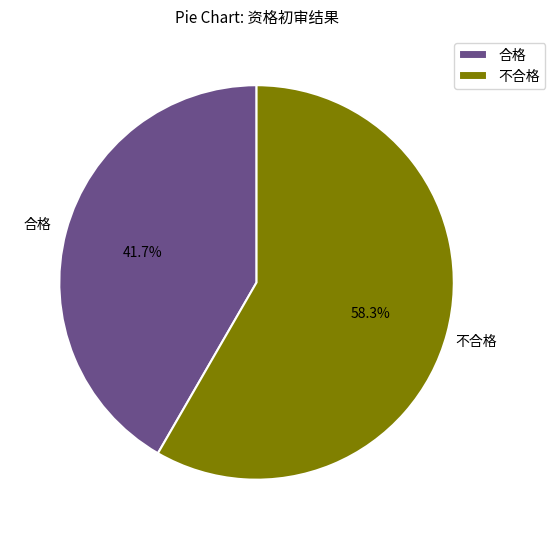

True or false: 合格 accounts for 53% of the total.

False